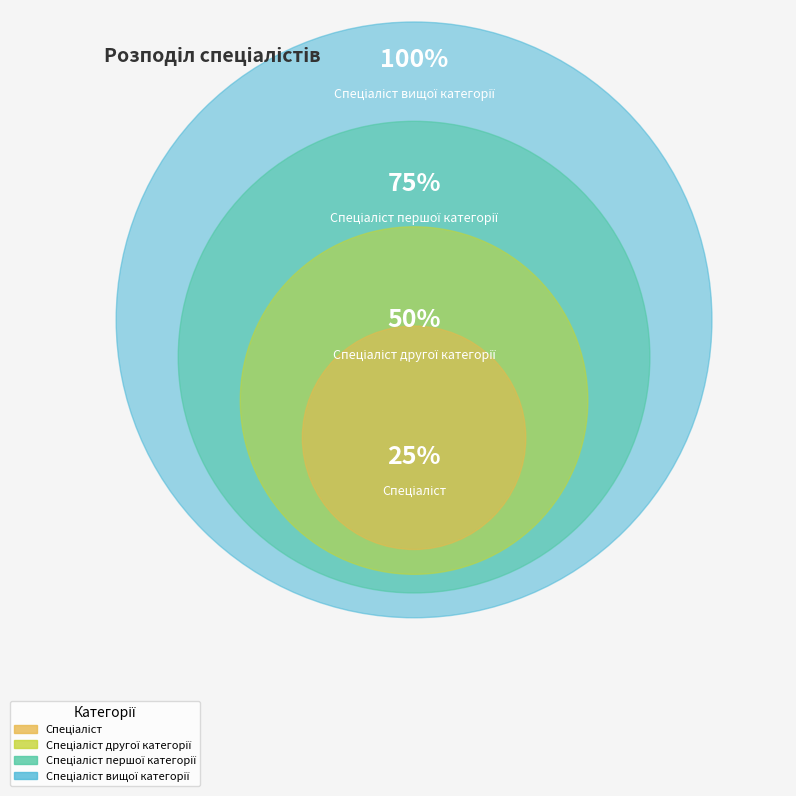

Does any single category account for the majority?

No